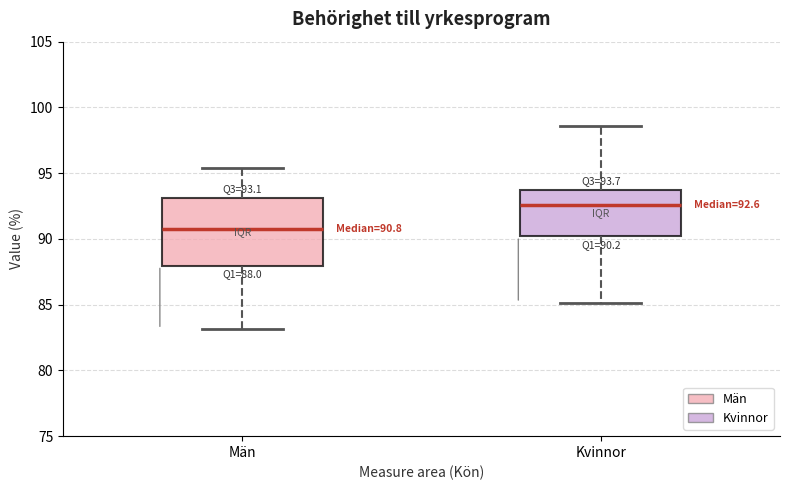

Comparing the boxes themselves (not the whiskers), which one is the tallest?

Män